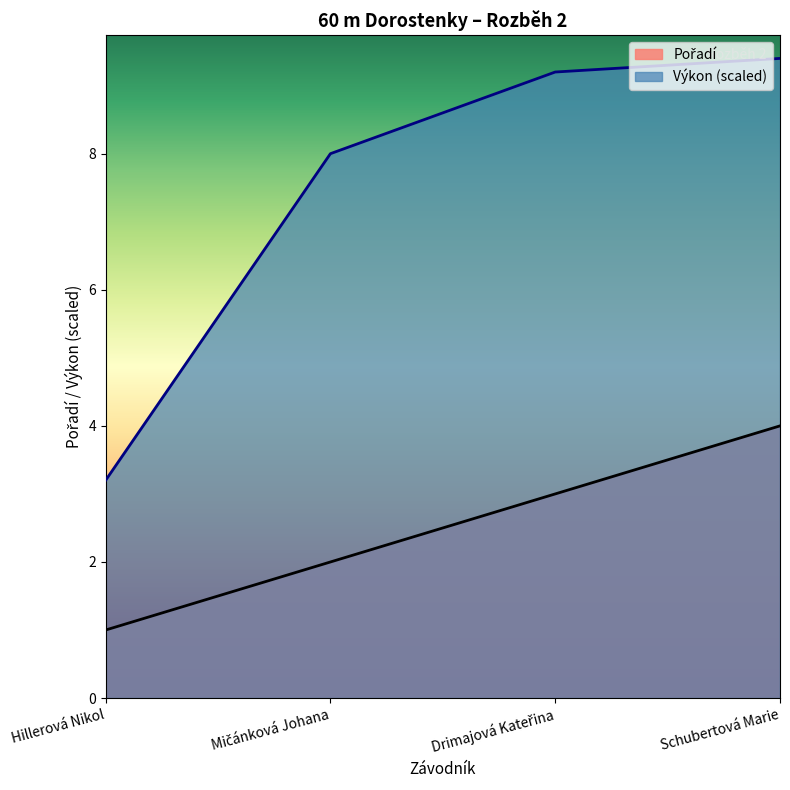

True or false: Pořadí and Výkon cross at least once.

False